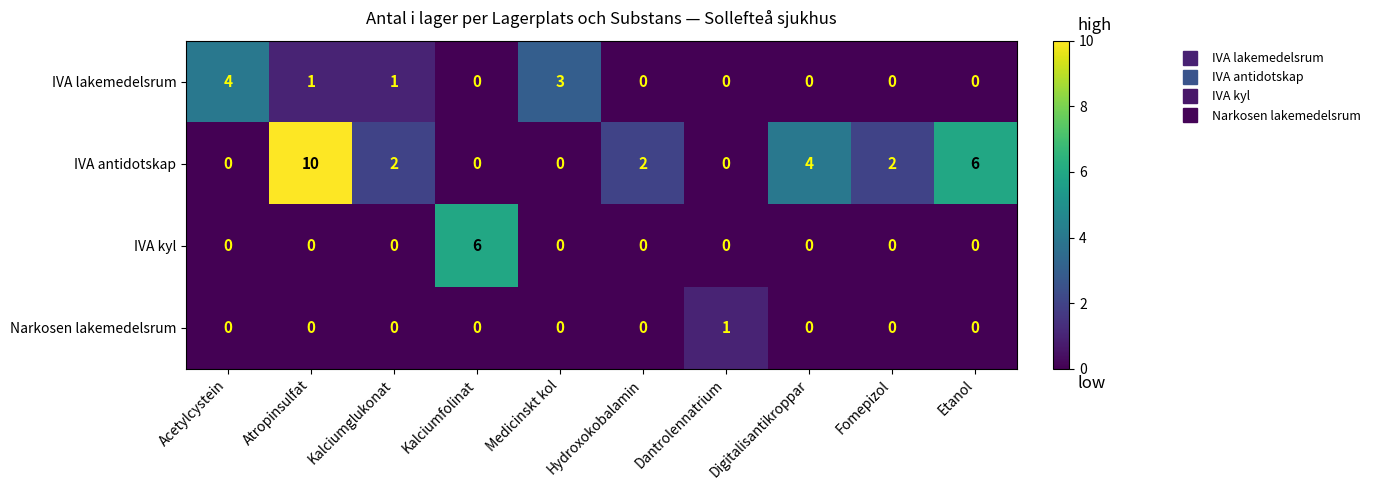

Which series has the widest spread of values?

IVA antidotskap